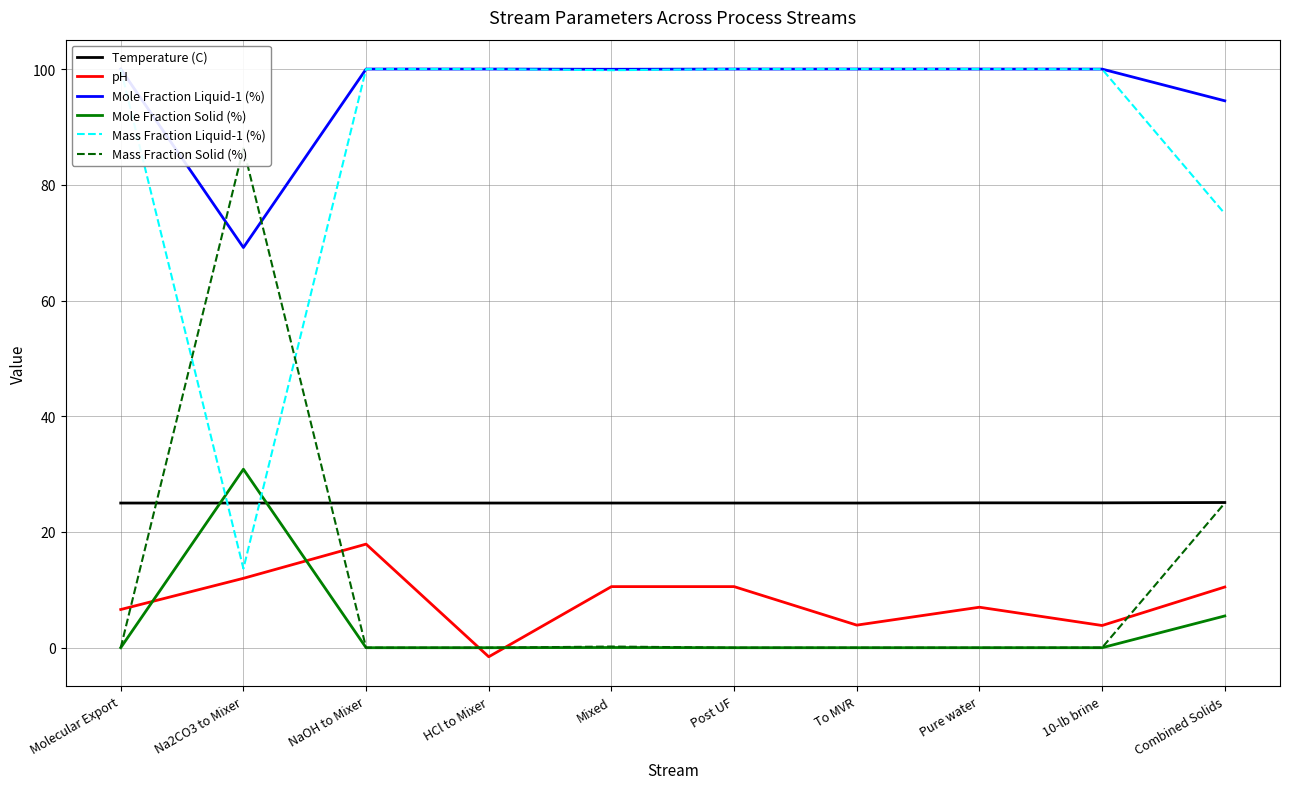

What is the minimum value shown in the chart?

-1.6